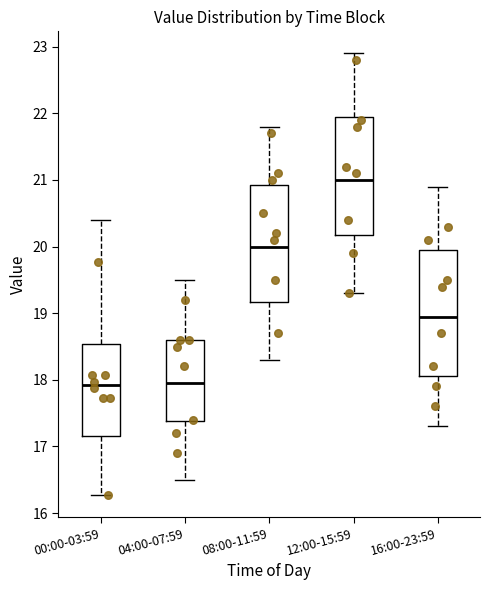

Where does the median line of the box for 00:00-03:59 sit on the y-axis? The values are not printed on the chart, so give them approximately, as read against the axis.

17.9